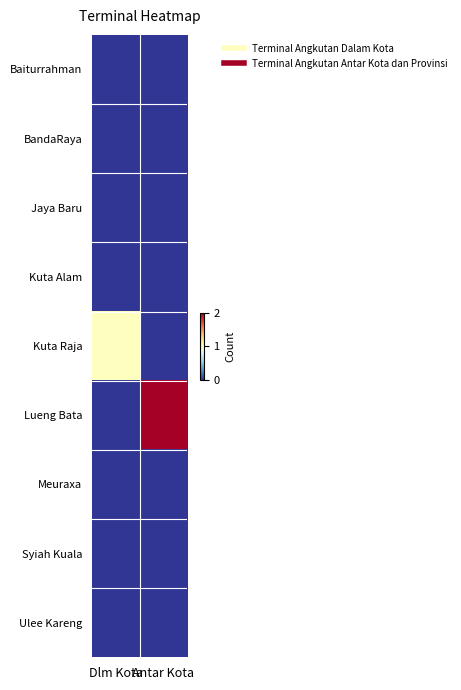

Reading left to right, what are all the values shown in this chart?

Baiturrahman: Dlm Kota=0	Antar Kota=0
BandaRaya: Dlm Kota=0	Antar Kota=0
Jaya Baru: Dlm Kota=0	Antar Kota=0
Kuta Alam: Dlm Kota=0	Antar Kota=0
Kuta Raja: Dlm Kota=1	Antar Kota=0
Lueng Bata: Dlm Kota=0	Antar Kota=2
Meuraxa: Dlm Kota=0	Antar Kota=0
Syiah Kuala: Dlm Kota=0	Antar Kota=0
Ulee Kareng: Dlm Kota=0	Antar Kota=0